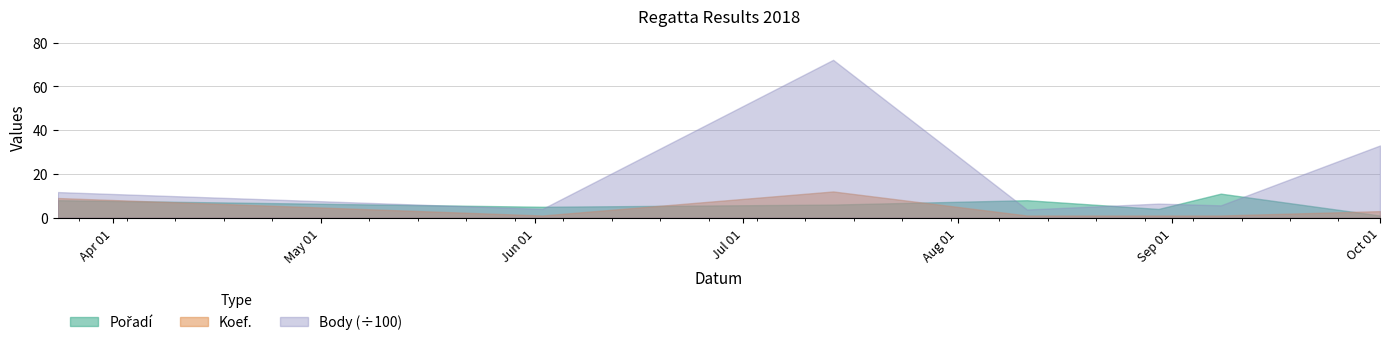

At which label does Pořadí first exceed 6?

2018-03-24